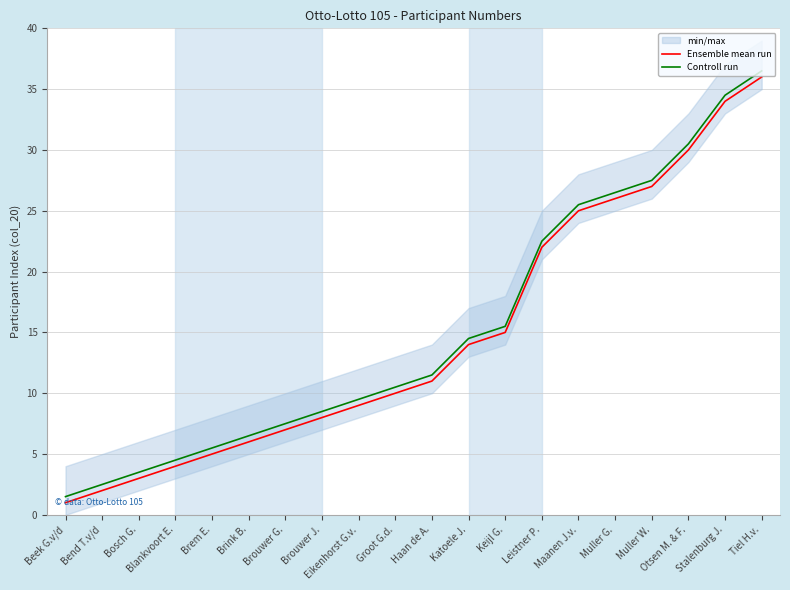

Reading right to left, transcribe all the data shown in this chart.

Ensemble mean run: Tiel H.v.=36.0	Stalenburg J.=34.0	Otsen M. & F.=30.0	Muller W.=27.0	Muller G.=26.0	Maanen J.v.=25.0	Leistner P.=22.0	Keijl G.=15.0	Katoele J.=14.0	Haan de A.=11.0	Groot G.d.=10.0	Eikenhorst G.v.=9.0	Brouwer J.=8.0	Brouwer G.=7.0	Brink B.=6.0	Brem E.=5.0	Blankvoort E.=4.0	Bosch G.=3.0	Bend T.v/d=2.0	Beek G.v/d=1.0
Controll run: Tiel H.v.=36.5	Stalenburg J.=34.5	Otsen M. & F.=30.5	Muller W.=27.5	Muller G.=26.5	Maanen J.v.=25.5	Leistner P.=22.5	Keijl G.=15.5	Katoele J.=14.5	Haan de A.=11.5	Groot G.d.=10.5	Eikenhorst G.v.=9.5	Brouwer J.=8.5	Brouwer G.=7.5	Brink B.=6.5	Brem E.=5.5	Blankvoort E.=4.5	Bosch G.=3.5	Bend T.v/d=2.5	Beek G.v/d=1.5